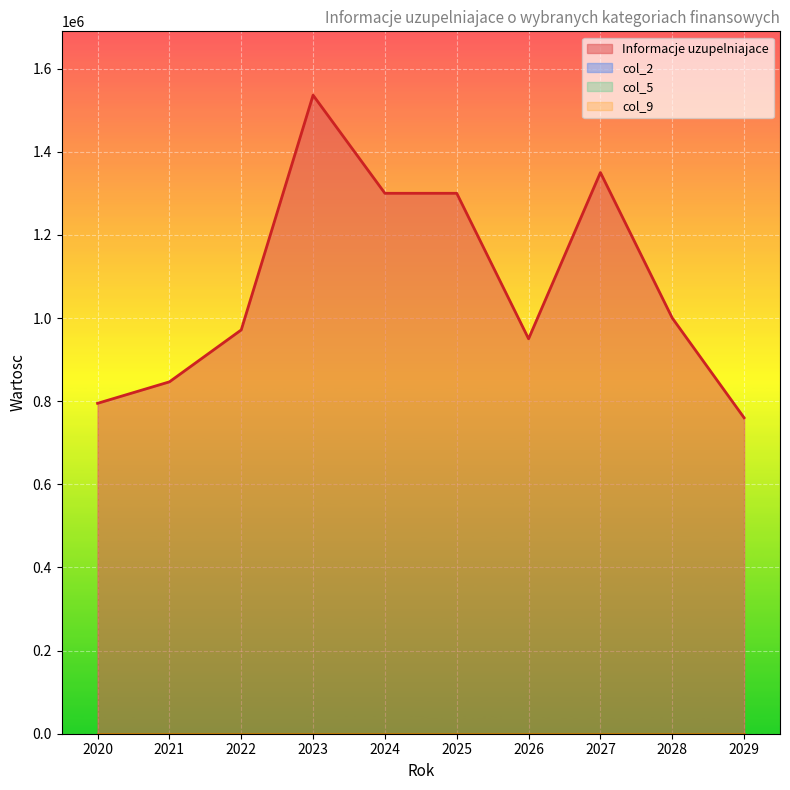

True or false: col_2 and col_9 cross at least once.

False